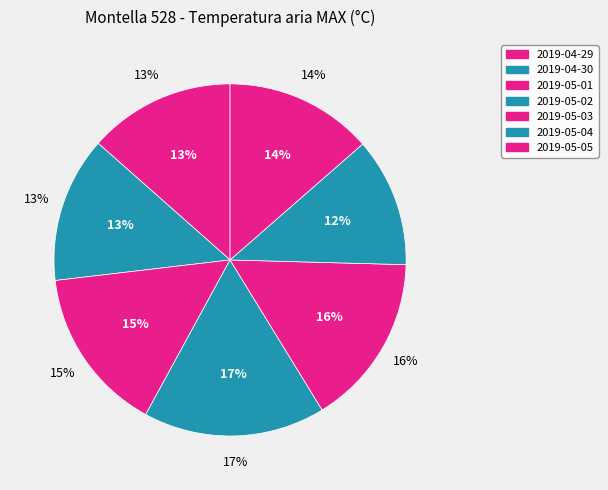

The 2019-05-04 slice represents 21% of the pie. True or false?

False